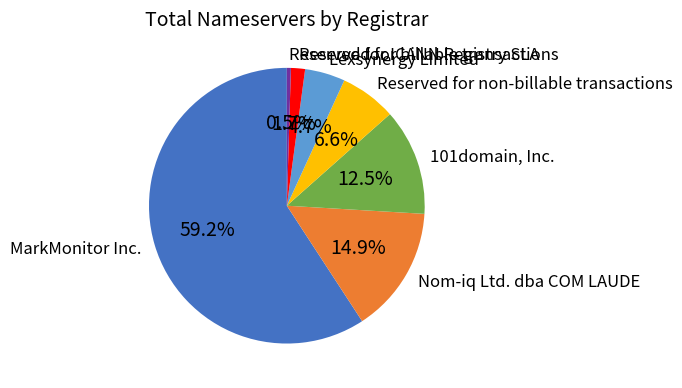

What is the ratio of the value at Lexsynergy Limited to the value at Reserved for non-billable transactions?

0.7